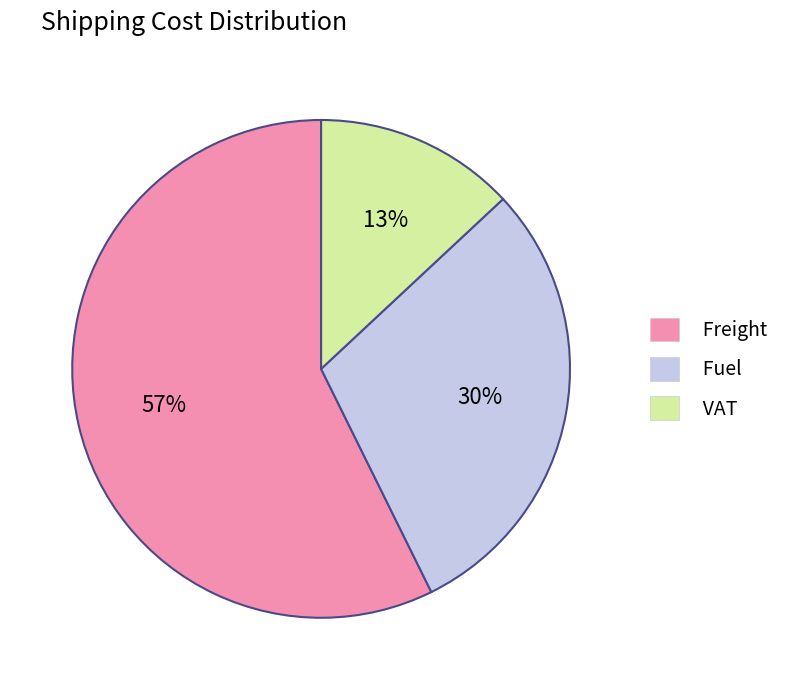

Is the sum of Fuel and VAT greater than half?

No